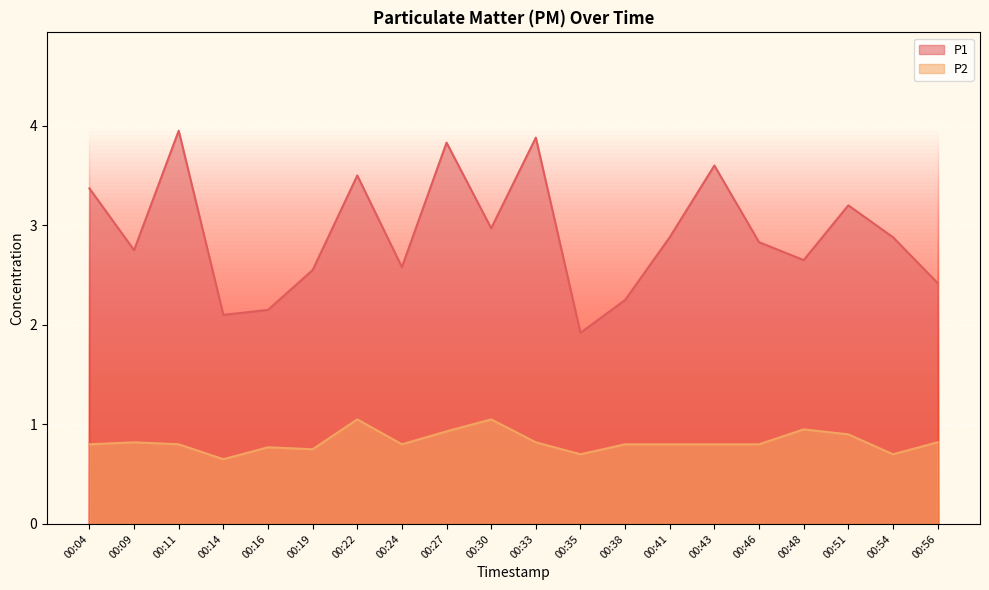

What is the value of the P2 point at the 17th from the left?

0.9